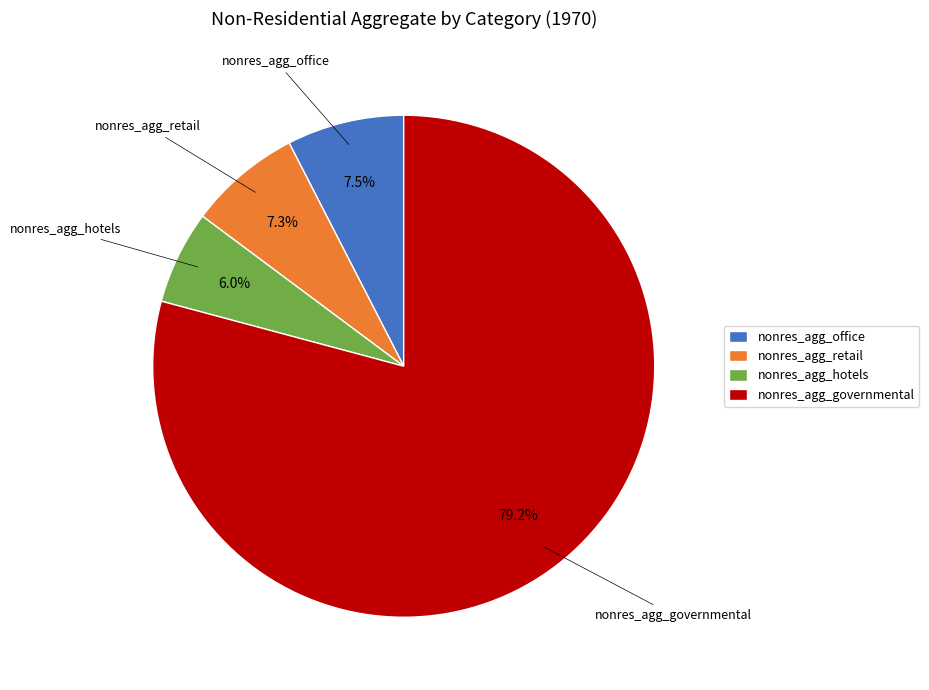

Which slice is the smallest?

nonres_agg_hotels